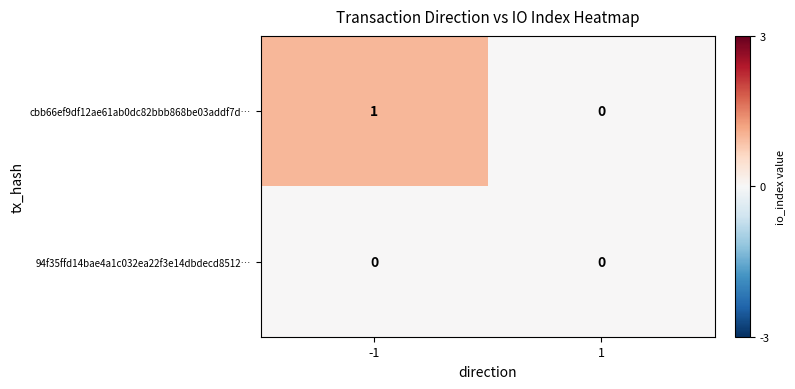

Which series has the largest total across all categories?

cbb66ef9df12ae61ab0dc82bbb868be03addf7d…